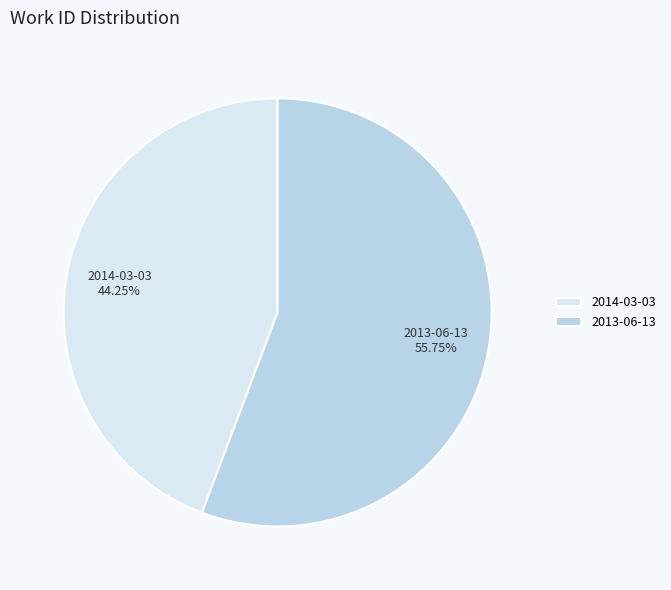

To the nearest percent, what percentage of the pie is 2013-06-13?

56%